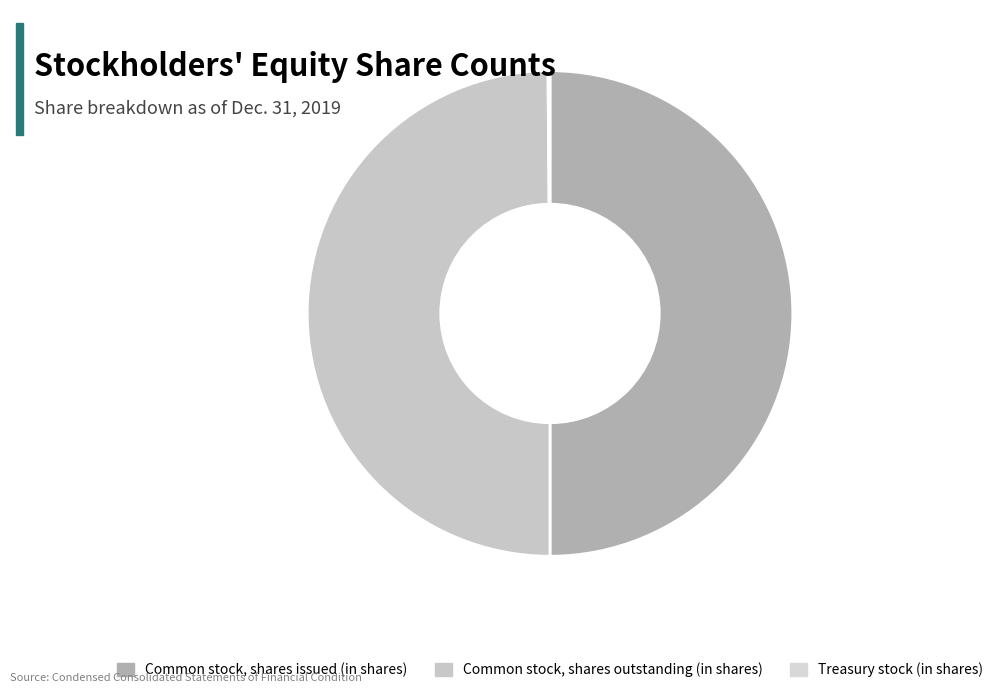

What percentage do Common stock, shares issued (in shares) and Treasury stock (in shares) together represent?

50.1%